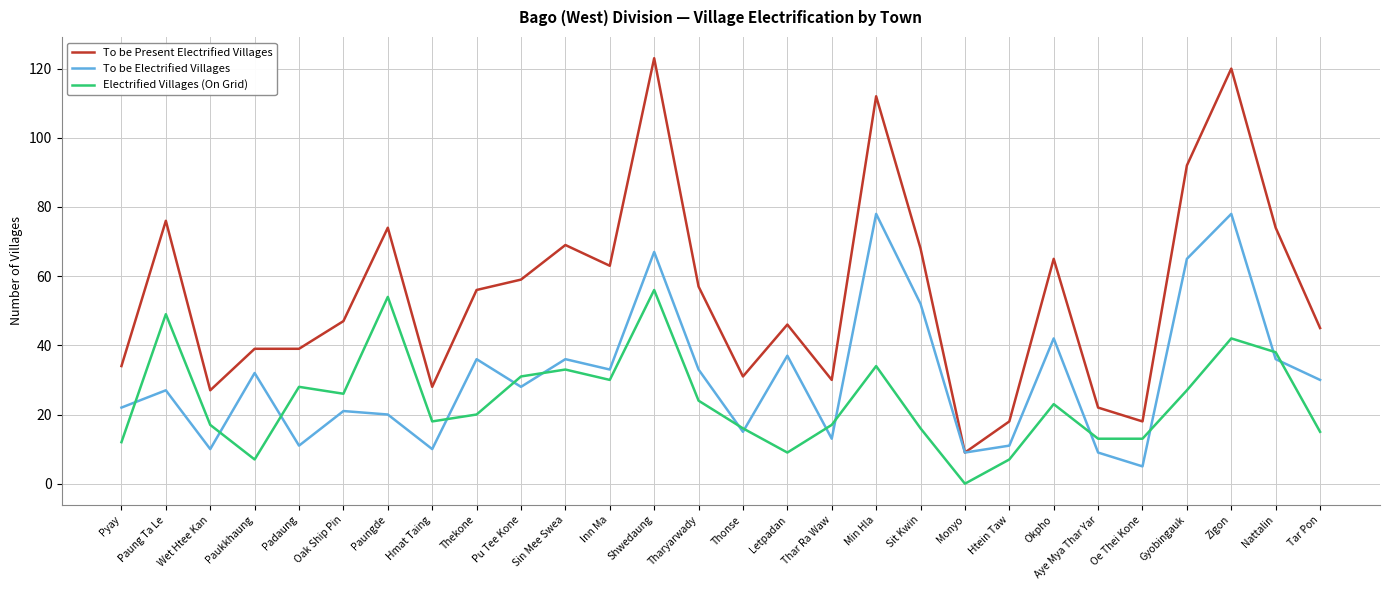

Read the To be Present Electrified Villages value at Min Hla.

112